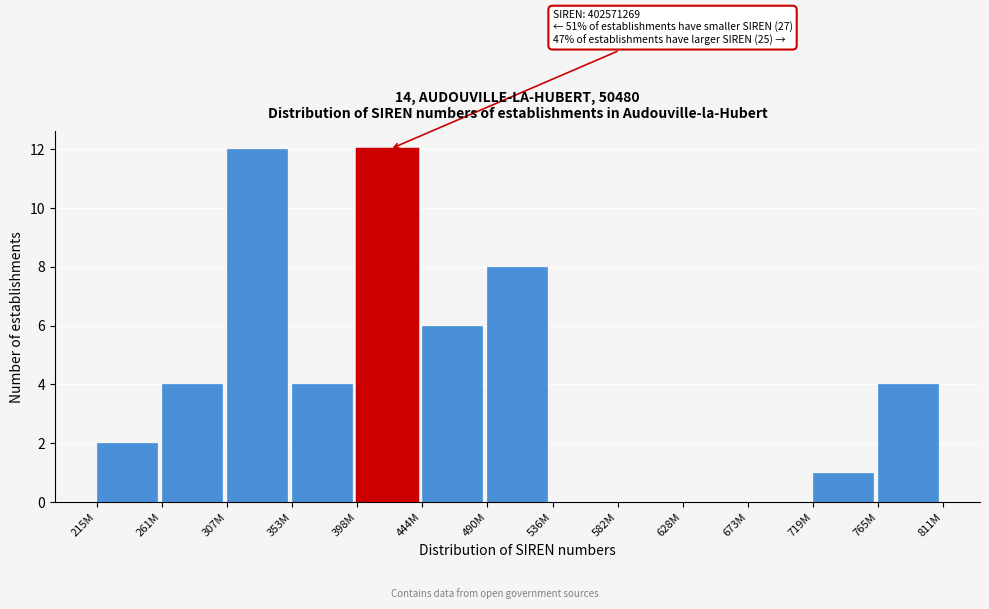

Reading left to right, extract all data points from this chart.

215M=2	261M=4	307M=12	353M=4	398M=12	444M=6	490M=8	536M=0	582M=0	628M=0	673M=0	719M=1	765M=4